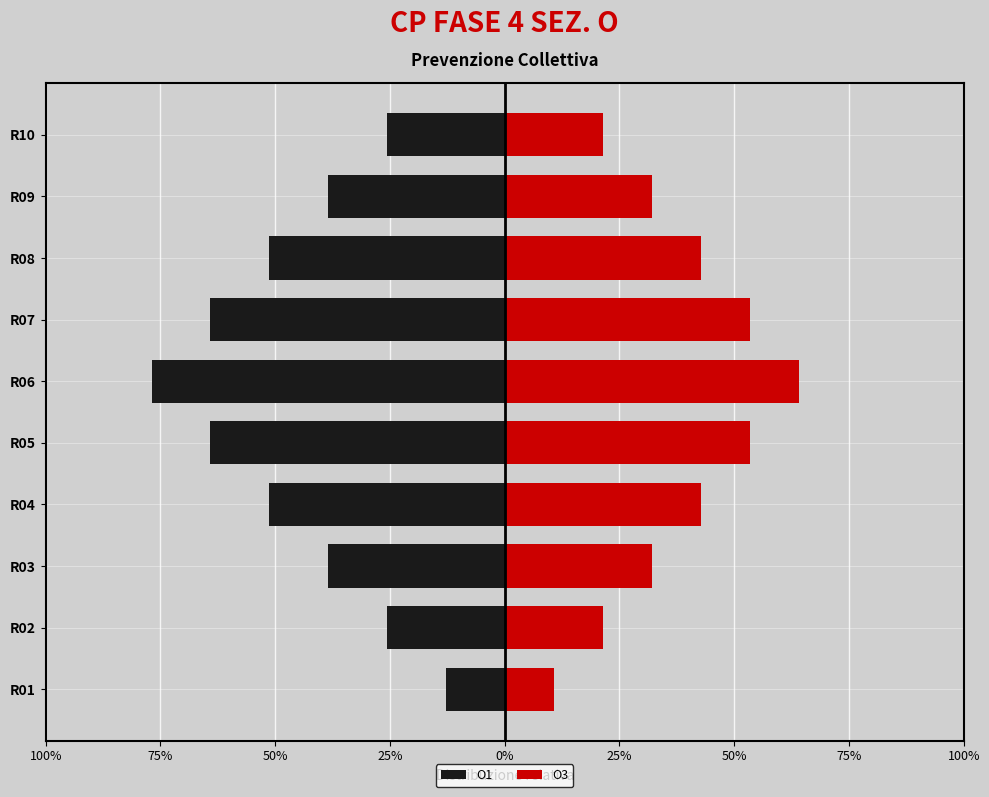

How many distinct data groups are displayed?

2